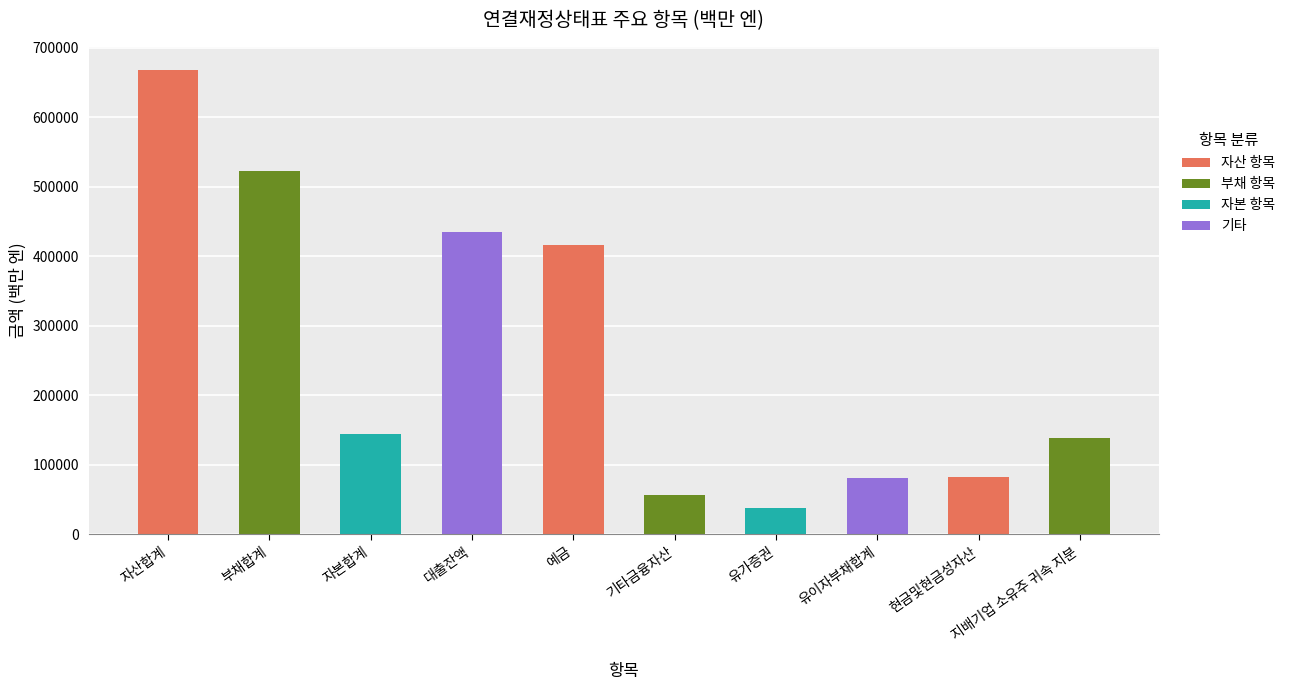

What is the difference between the values at 자산합계 and 현금및현금성자산?

585025